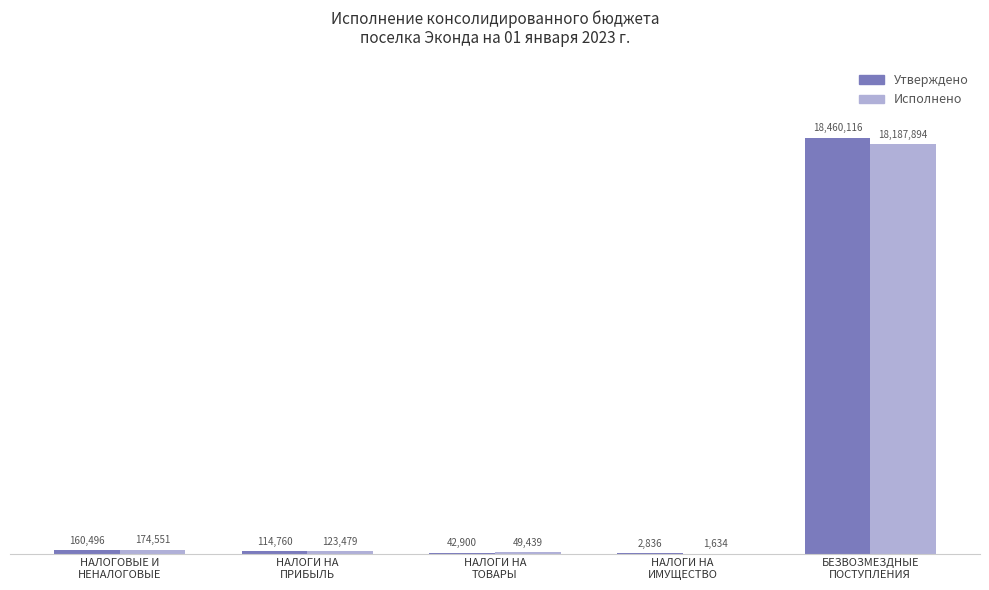

Which series has the largest total across all categories?

Утверждено